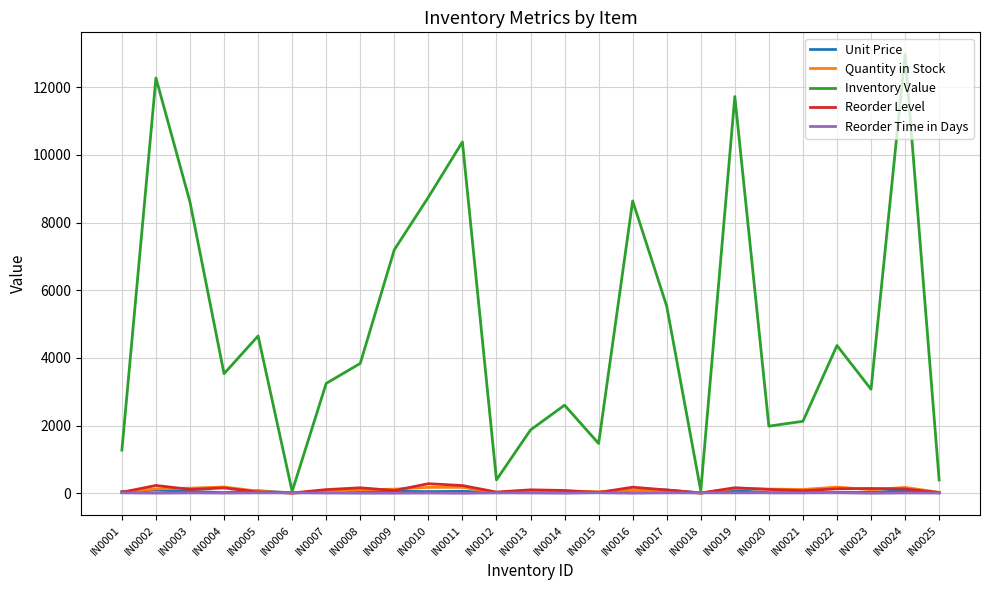

Which series has the largest total across all categories?

Inventory Value